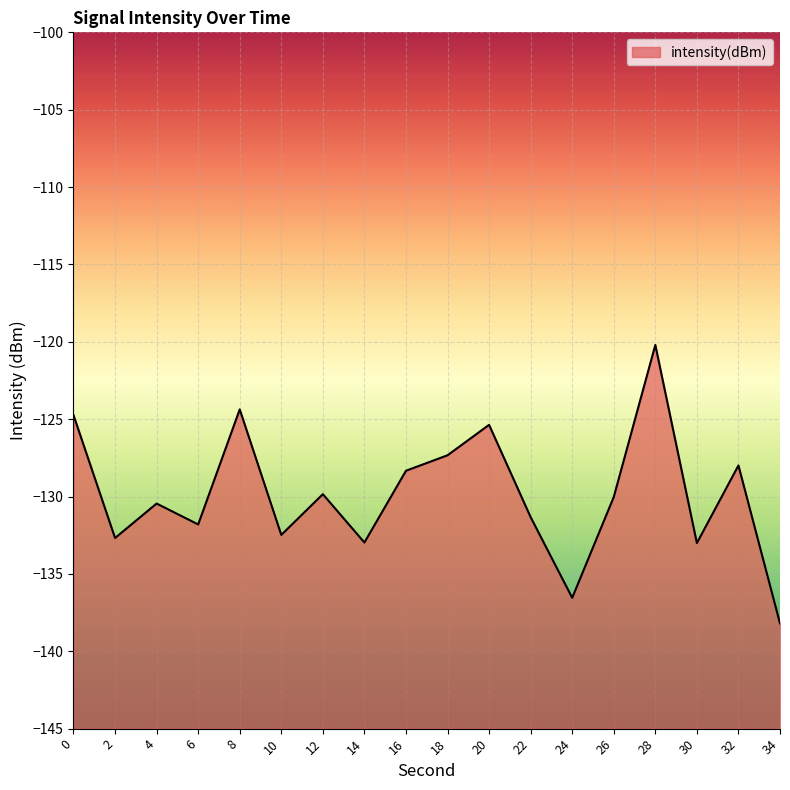

What is the smallest value displayed?

-138.2